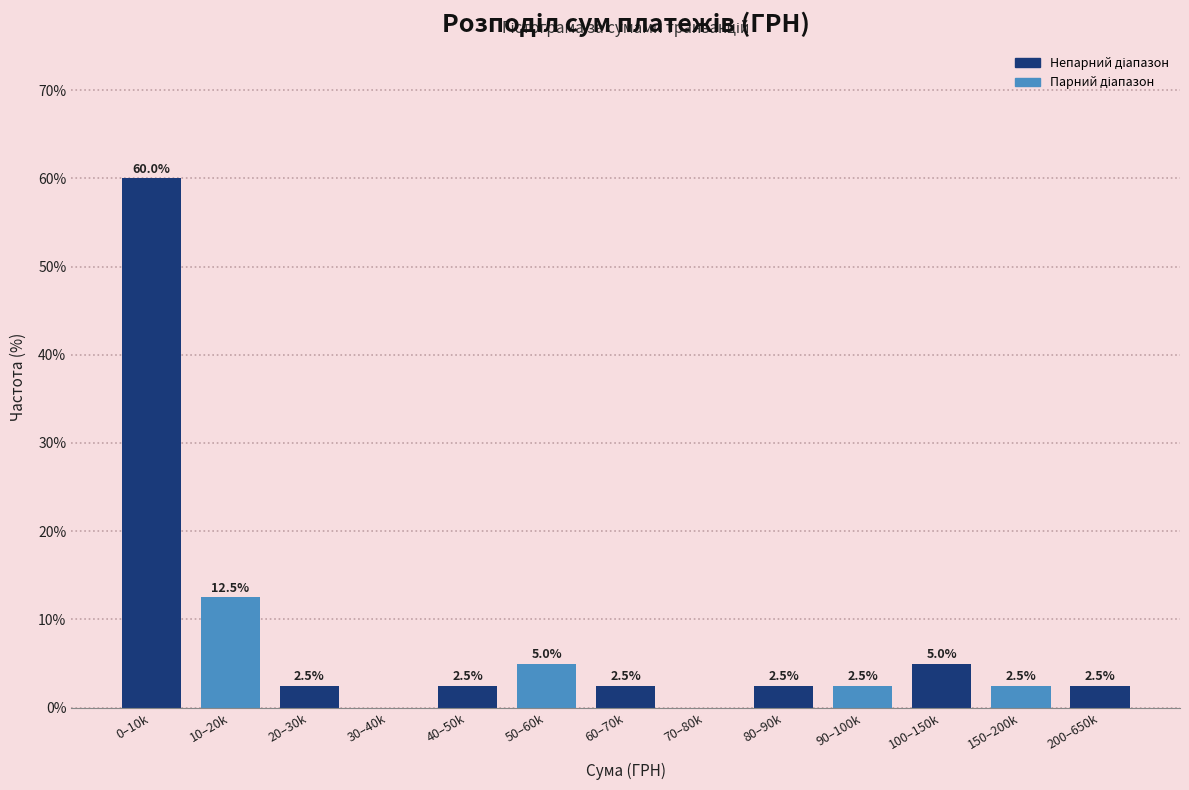

Reading right to left, what are all the values shown in this chart?

200–650k=2.5	150–200k=2.5	100–150k=5.0	90–100k=2.5	80–90k=2.5	70–80k=0.0	60–70k=2.5	50–60k=5.0	40–50k=2.5	30–40k=0.0	20–30k=2.5	10–20k=12.5	0–10k=60.0